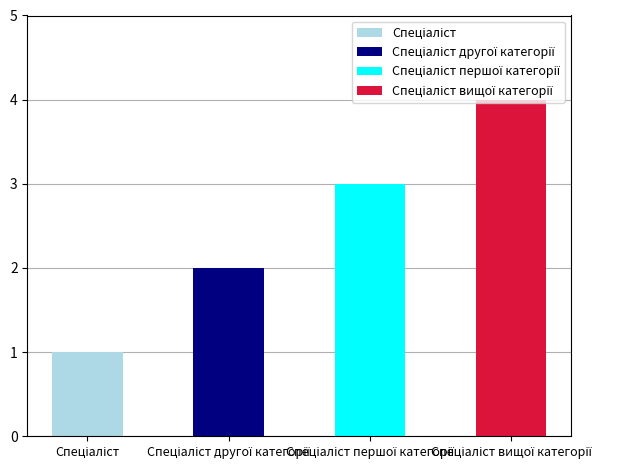

What is the average value?

2